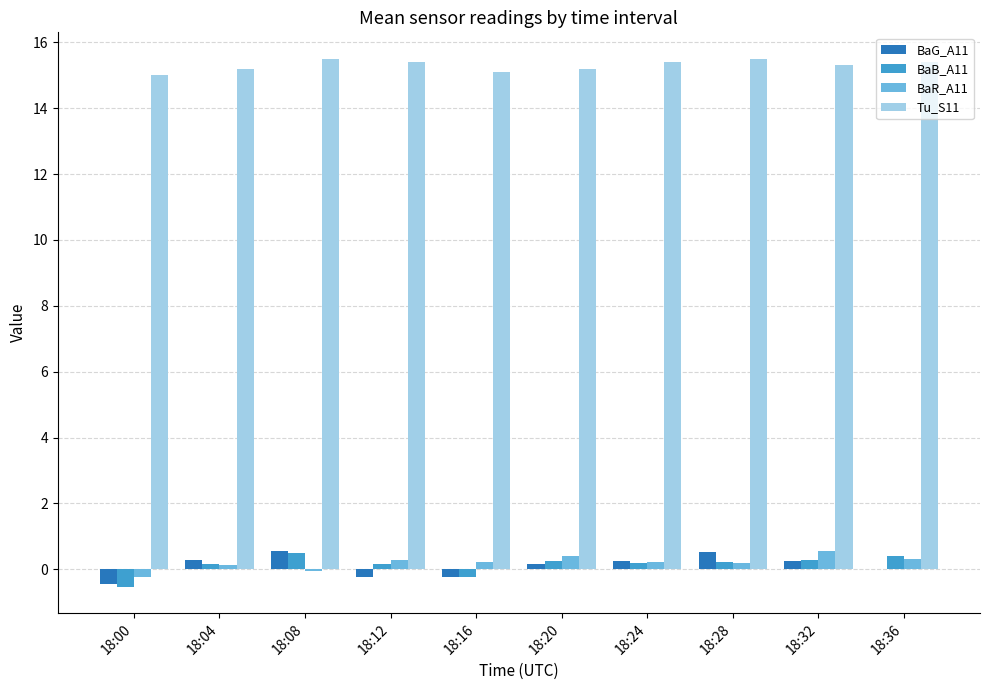

How many categories are shown in the chart?

10